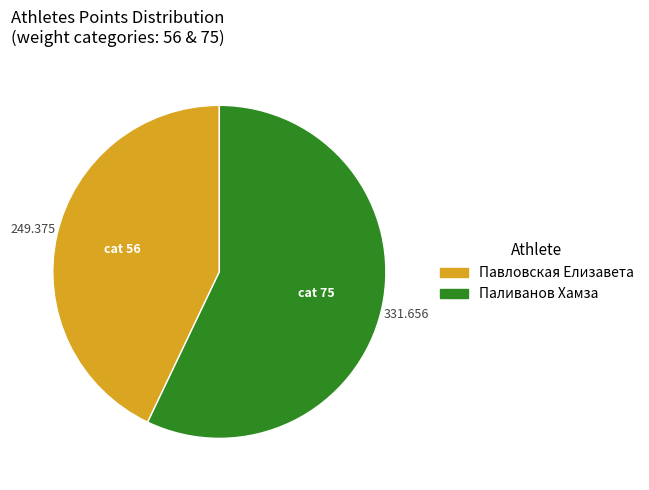

Is it true that Павловская Елизавета is 29% of the pie?

False